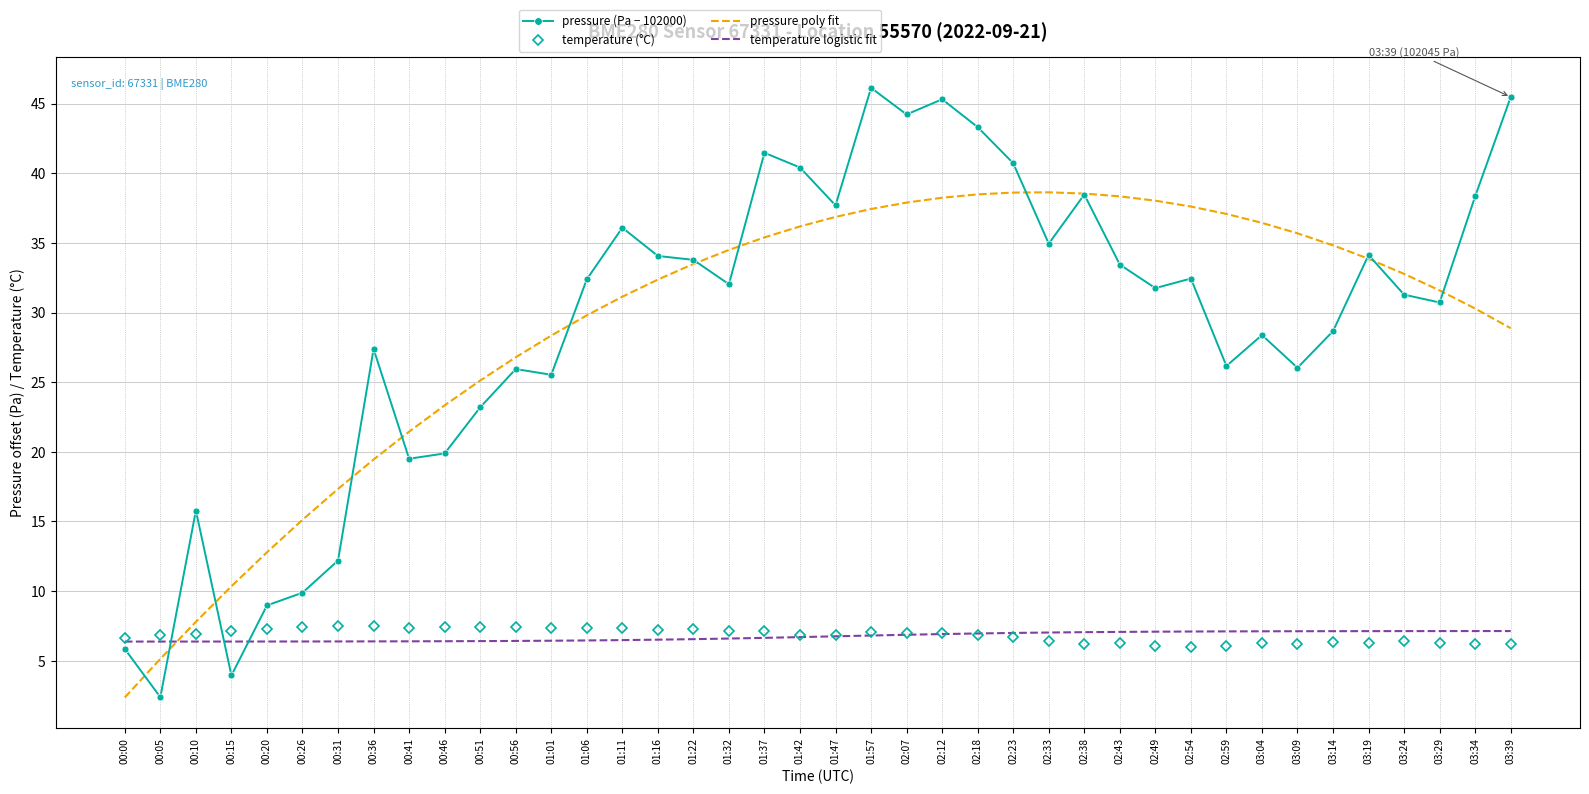

True or false: pressure (Pa − 102000) has a value of 6.8 at 03:04.

False